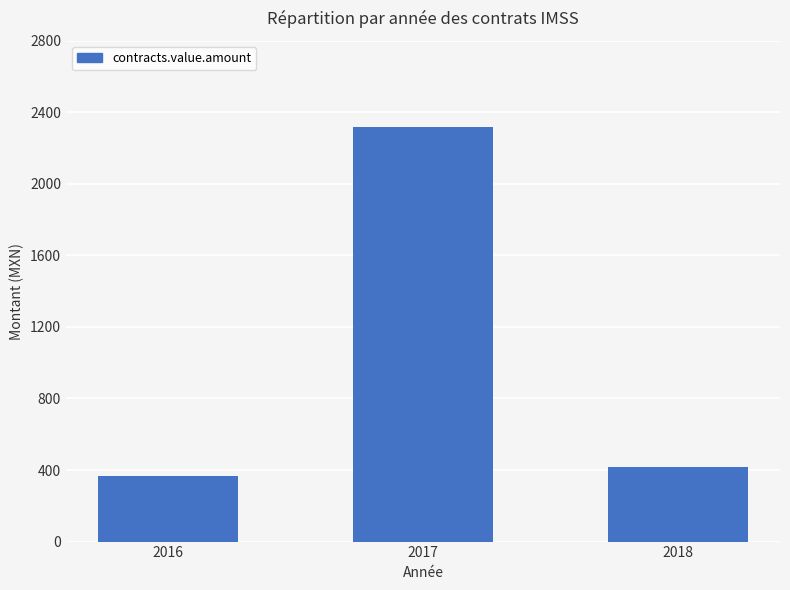

What value does the data have at 2017?

2316.3